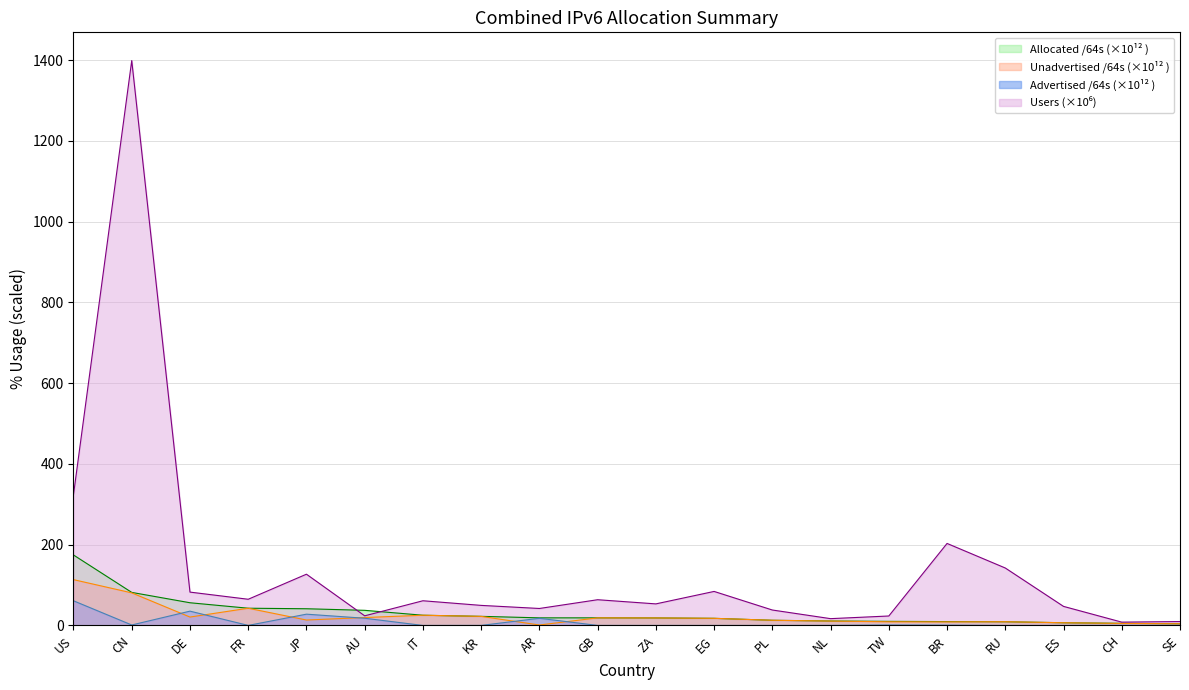

Count the number of data series in this chart.

4